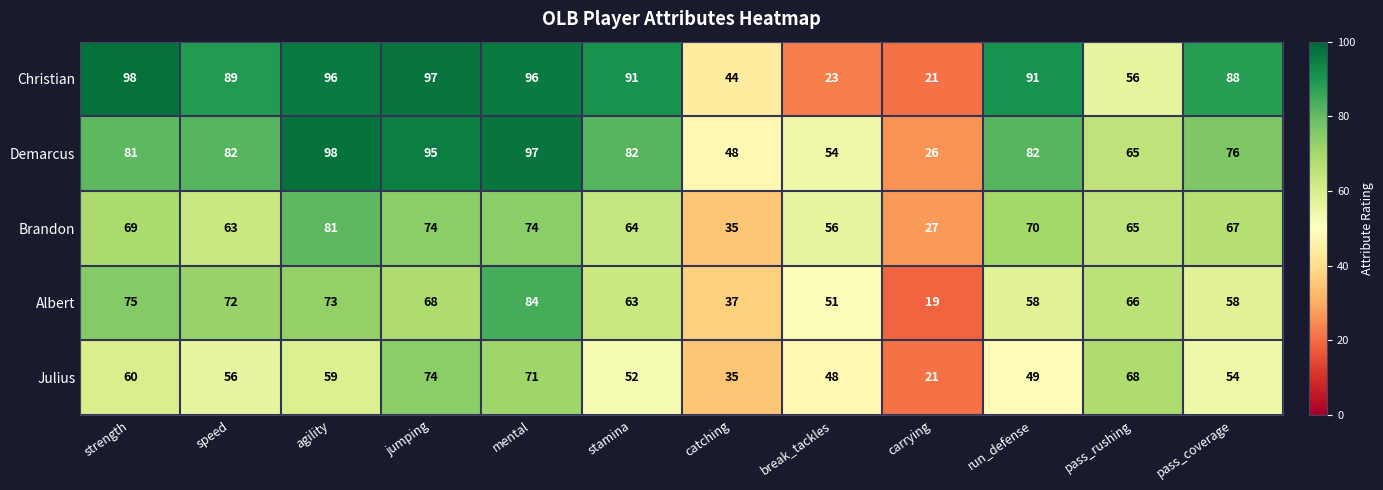

What value does the Brandon series have at jumping, to the nearest 10?

70